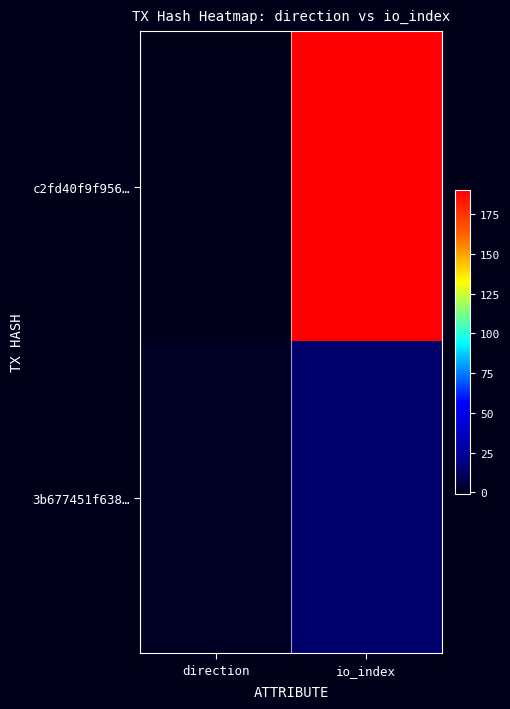

Which label corresponds to the smallest value in the chart?

direction